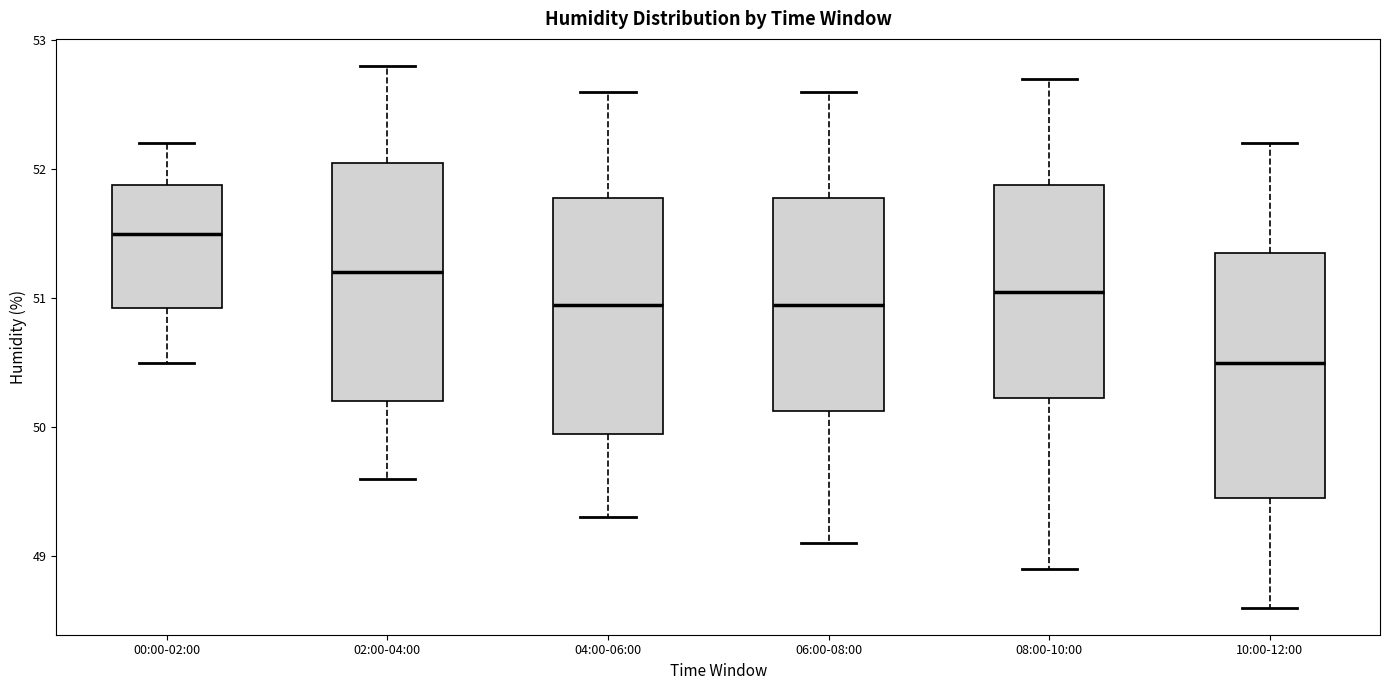

Reading left to right, transcribe this box plot: for each box, give where its median line is, the range the box spans, and where its two whiskers end, as read against the y-axis. The values are not printed on the chart, so give them approximately, as read against the axis.

00:00-02:00: median 51.5, box 50.9 to 51.9, whiskers 50.5 to 52.2
02:00-04:00: median 51.2, box 50.2 to 52.1, whiskers 49.6 to 52.8
04:00-06:00: median 51.0, box 50.0 to 51.8, whiskers 49.3 to 52.6
06:00-08:00: median 51.0, box 50.1 to 51.8, whiskers 49.1 to 52.6
08:00-10:00: median 51.1, box 50.2 to 51.9, whiskers 48.9 to 52.7
10:00-12:00: median 50.5, box 49.5 to 51.4, whiskers 48.6 to 52.2